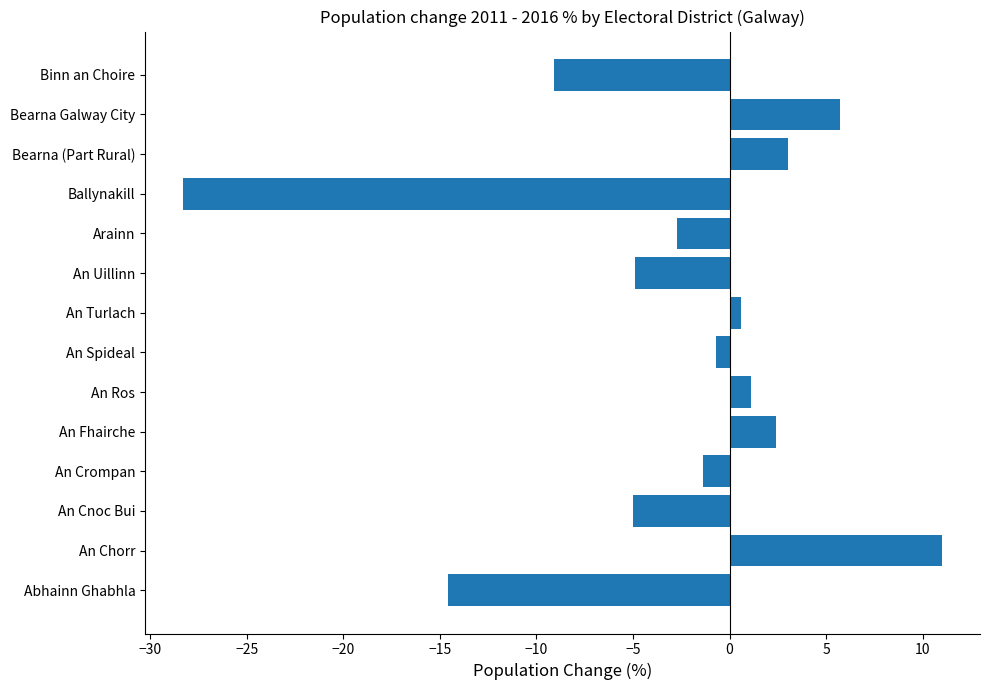

Which has a higher value, Arainn or Bearna (Part Rural)?

Bearna (Part Rural)